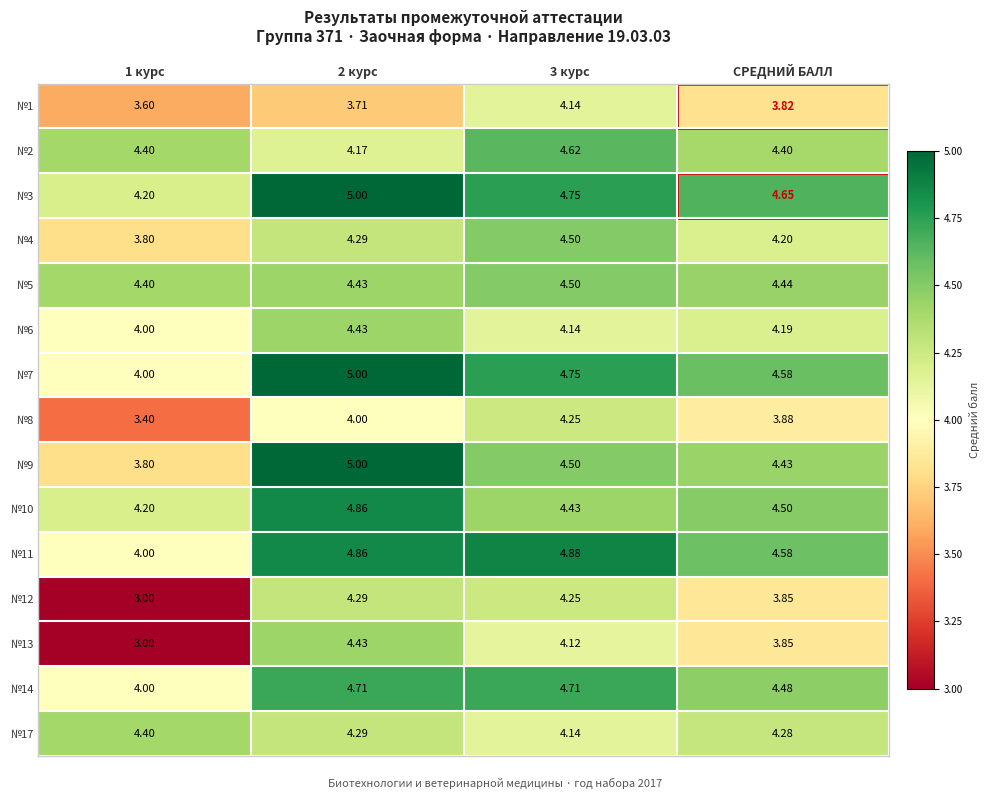

Which series has the widest spread of values?

№13